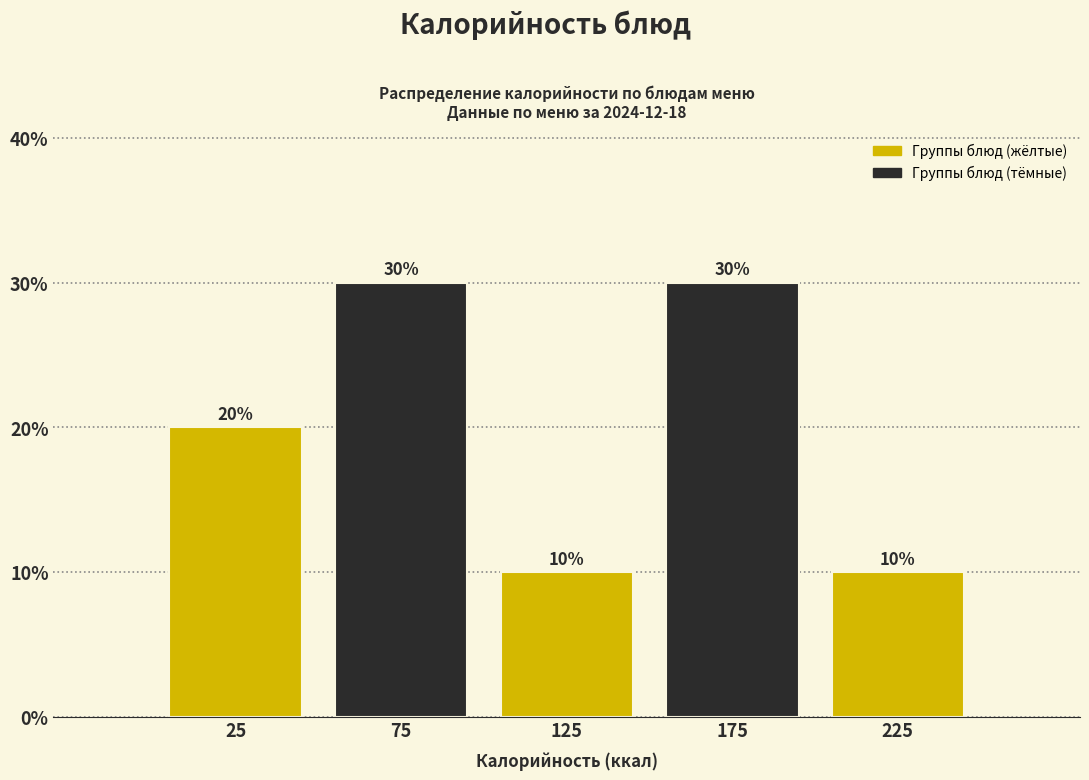

Reading left to right, transcribe this chart: for each bar, give the range it covers on the x-axis and its height.

0 to 50: 20
50 to 100: 30
100 to 150: 10
150 to 200: 30
200 to 250: 10